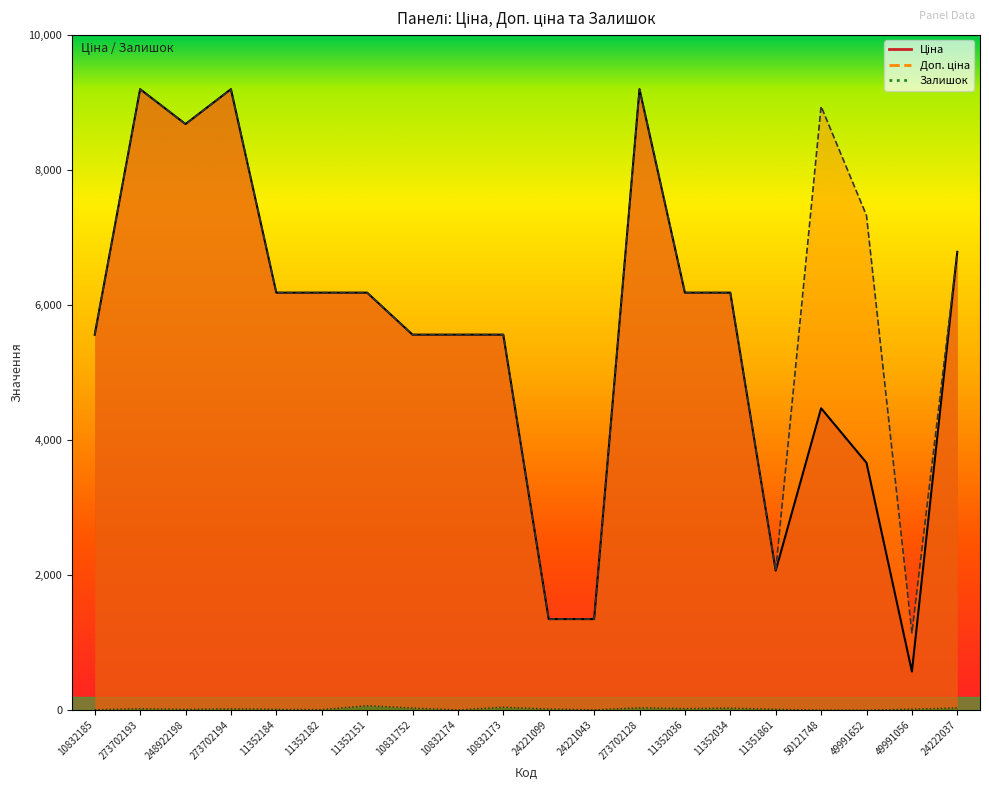

True or false: Доп. ціна and Залишок cross at least once.

False